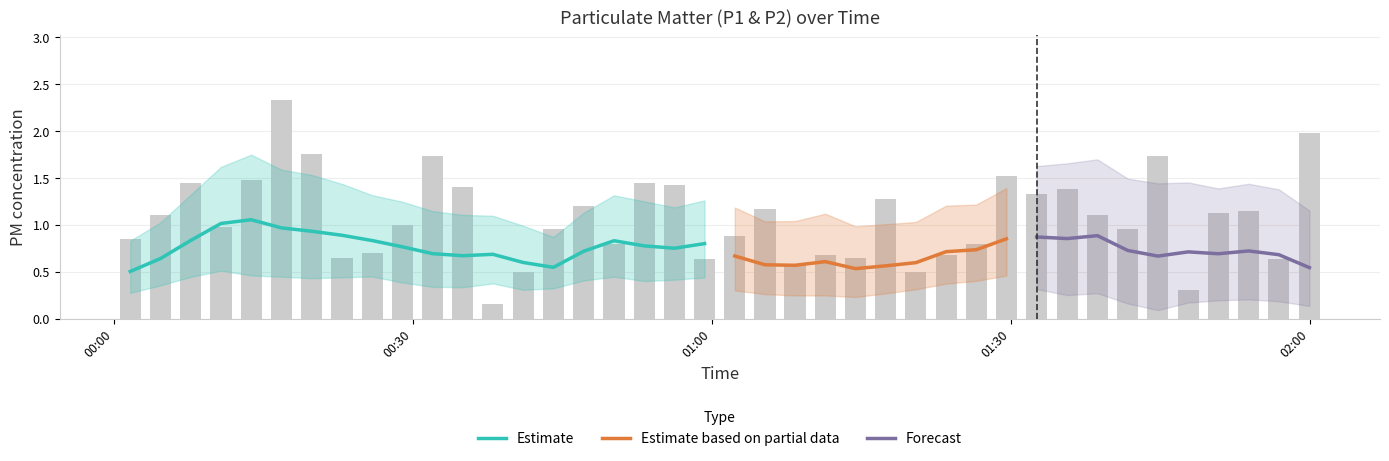

What is the minimum value shown in the chart?

0.1